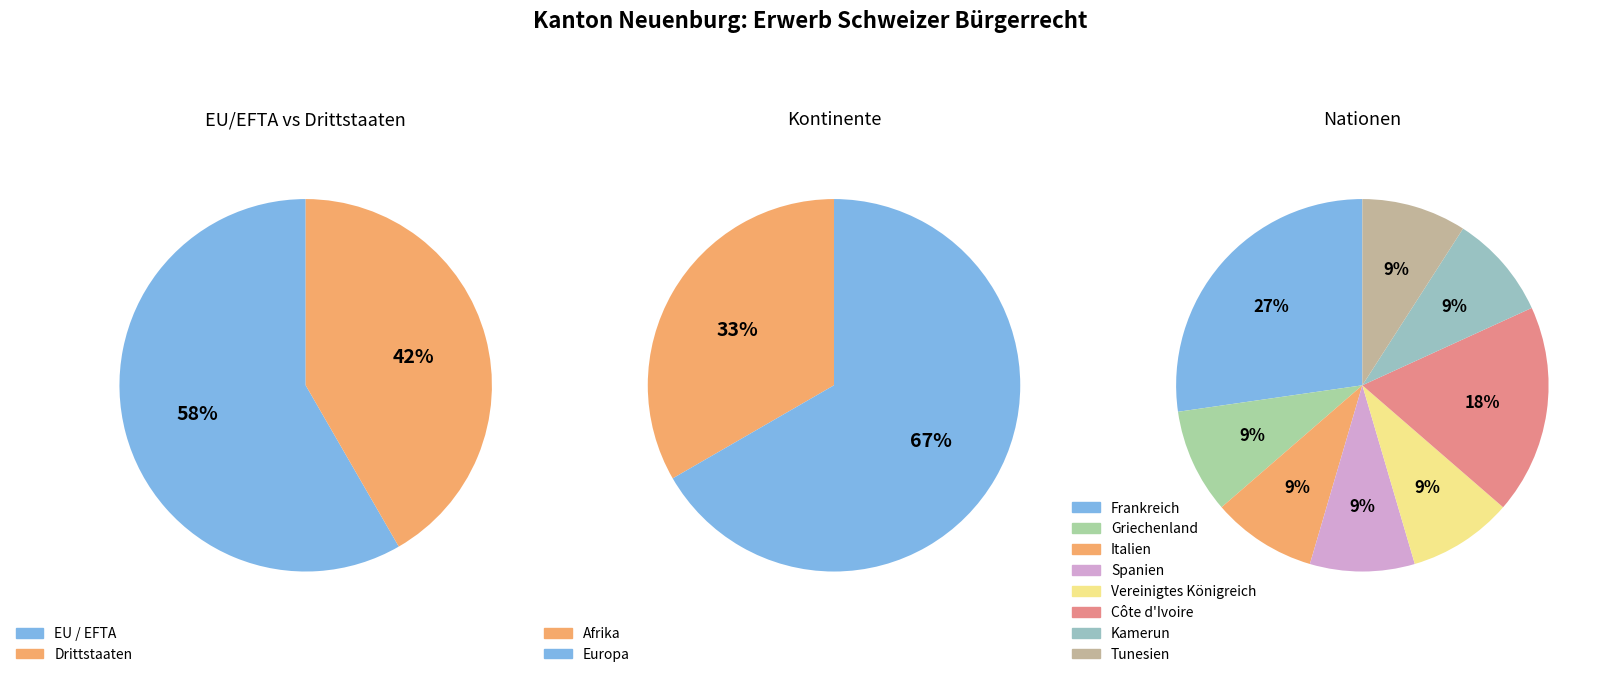

Is Amerika the majority of the pie?

No